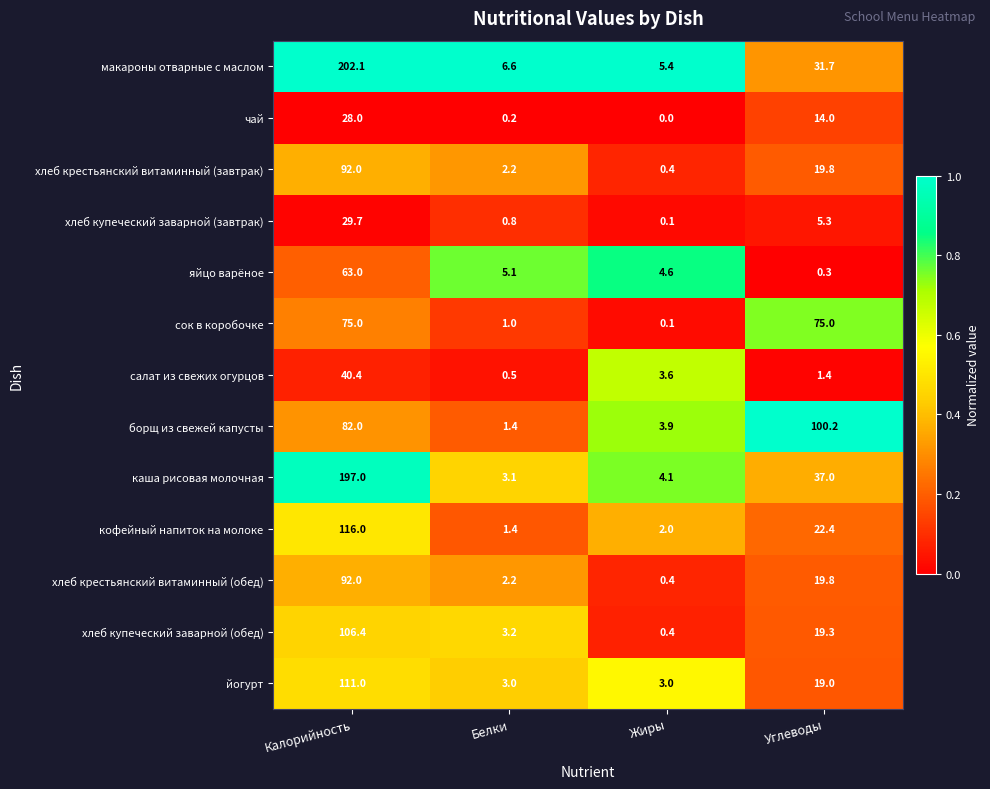

At which label is хлеб крестьянский витаминный (завтрак) closest to 46?

Углеводы